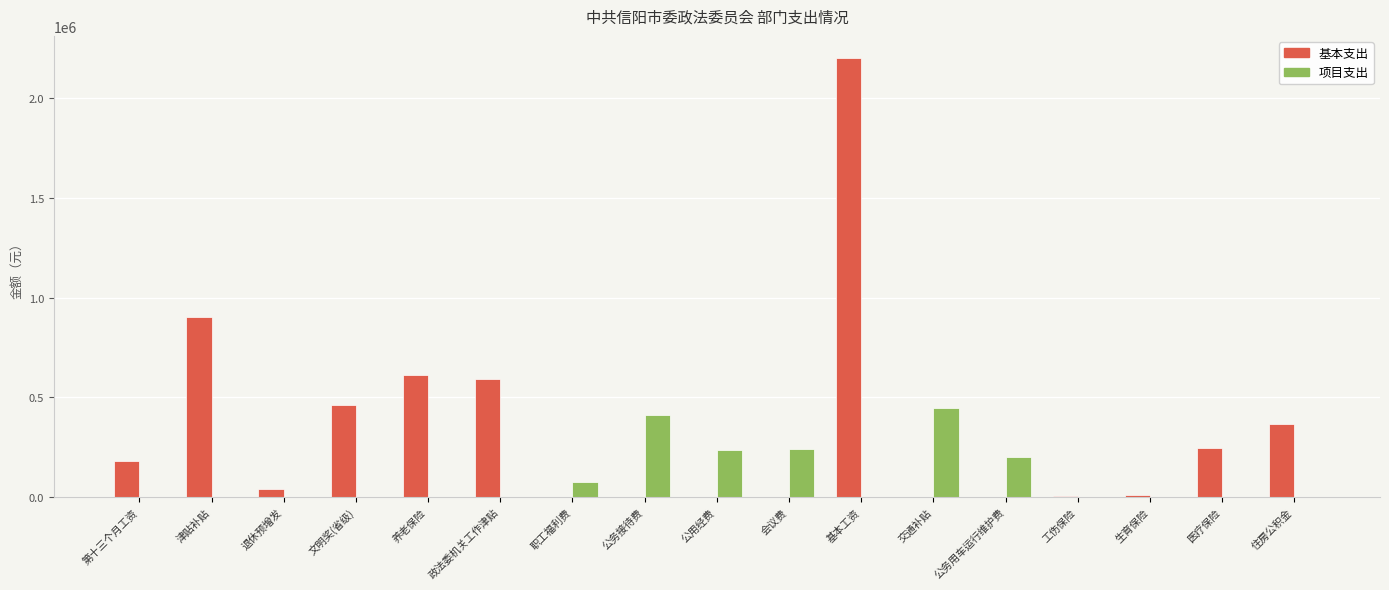

What is the highest value of the 项目支出 series?

449160